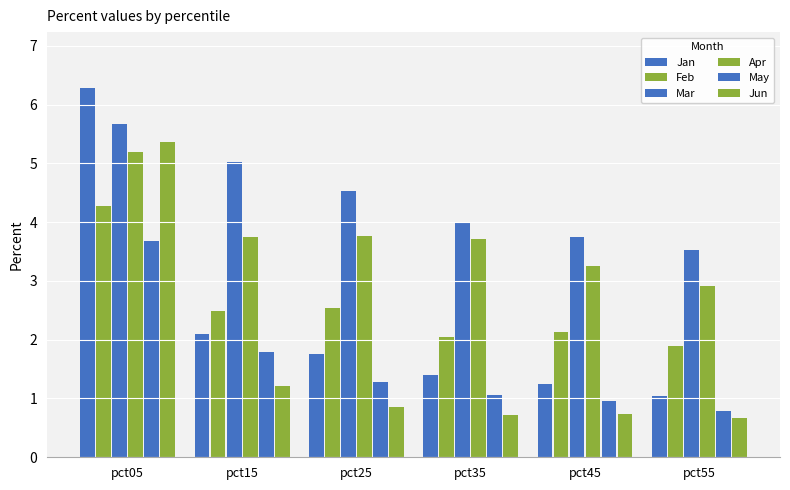

How many series are shown in this chart?

6